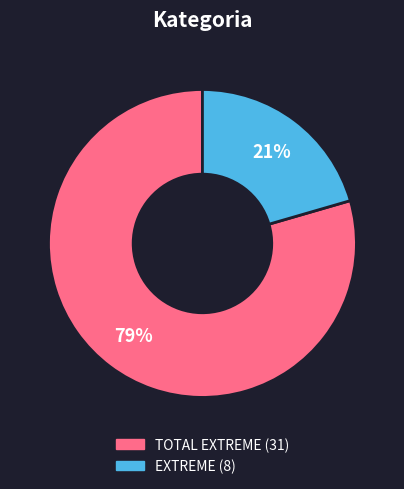

Rank the categories by value from highest to lowest.

TOTAL EXTREME, EXTREME